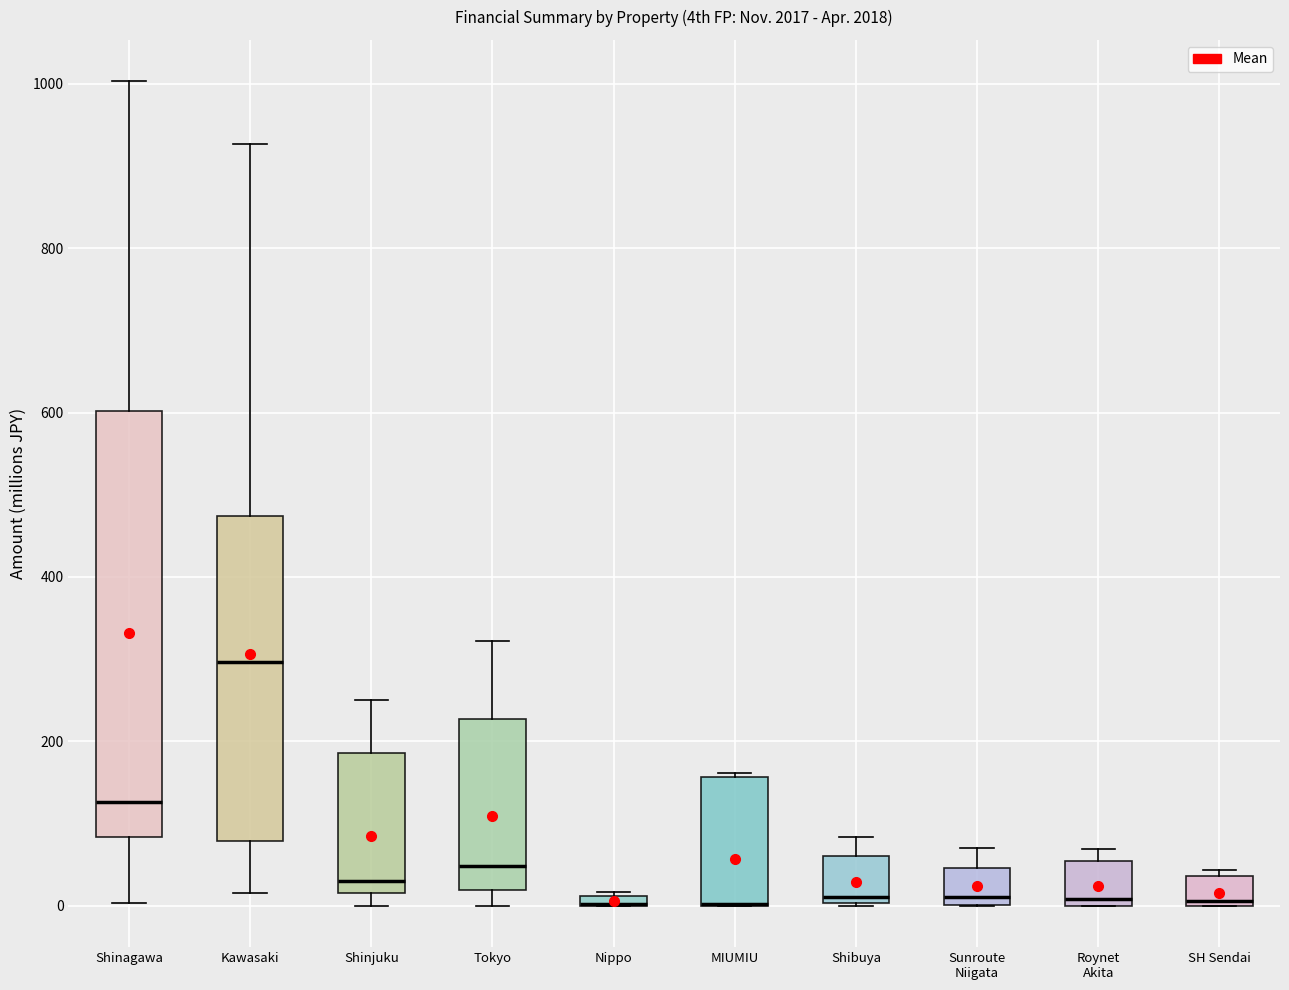

Where is the upper edge of the box for MIUMIU on the y-axis? The values are not printed on the chart, so give them approximately, as read against the axis.

160